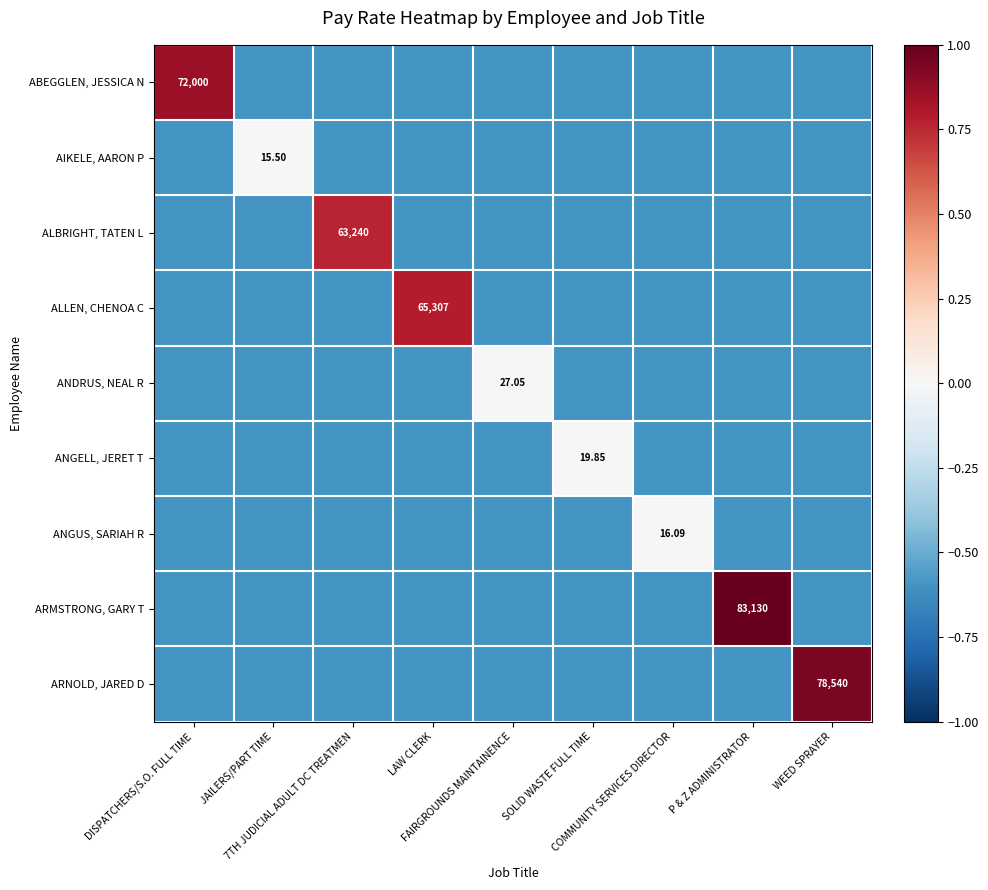

What is the spread (max minus min) of values at DISPATCHERS/S.O. FULL TIME?

1.5